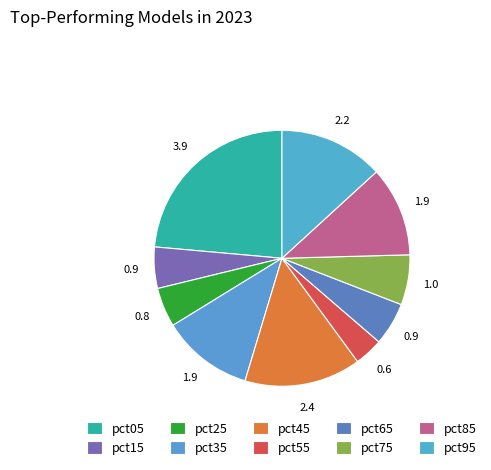

How many segments does this pie chart have?

10